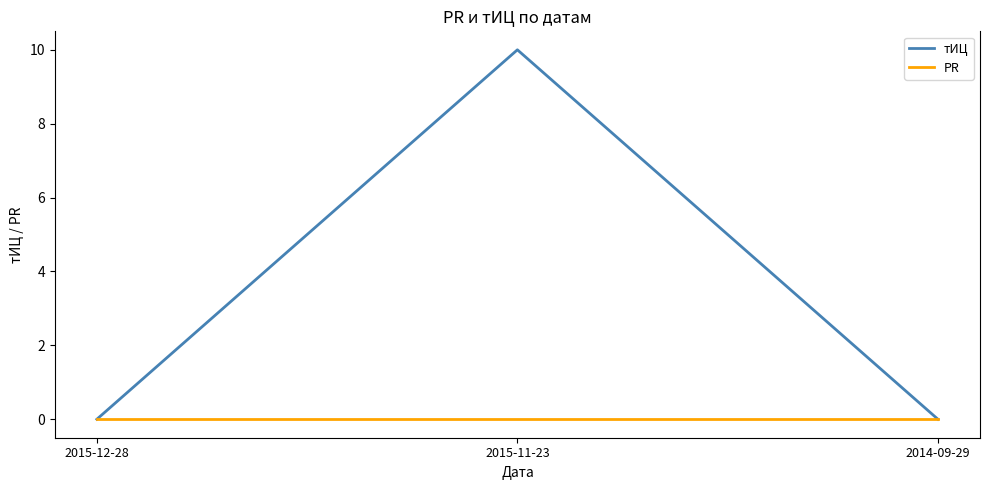

What is the maximum value shown in the chart?

10